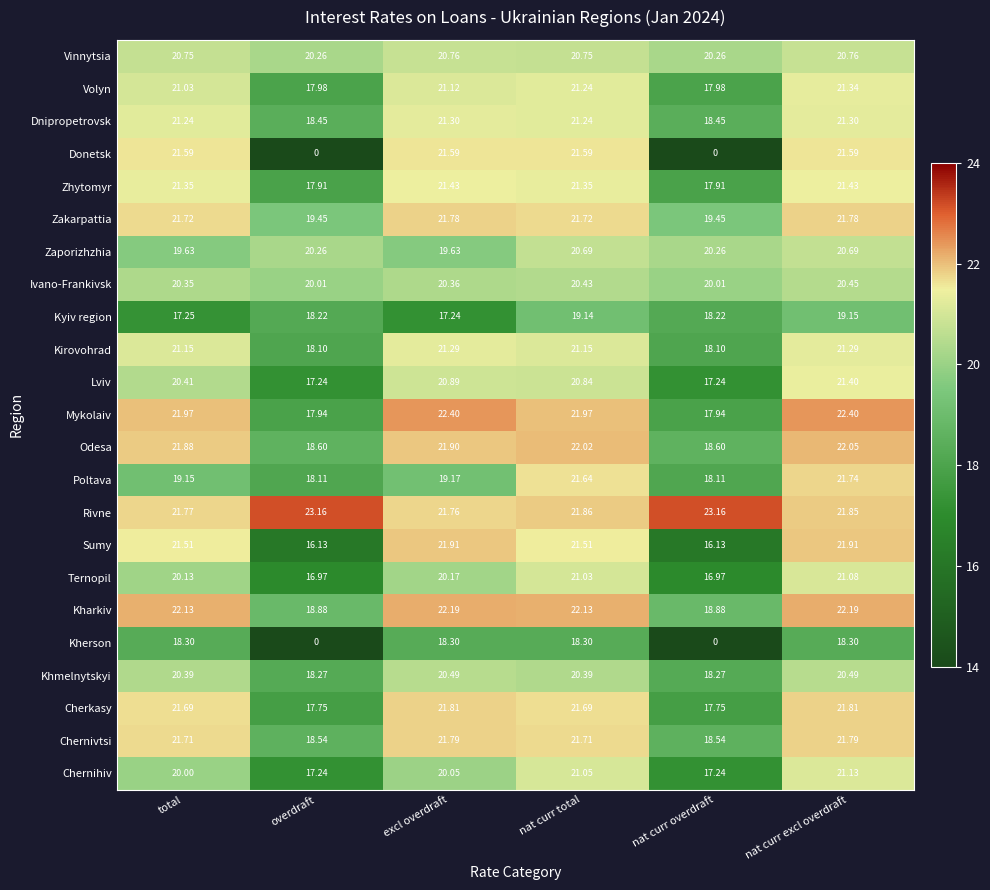

At which label does Chernivtsi first exceed 21?

total